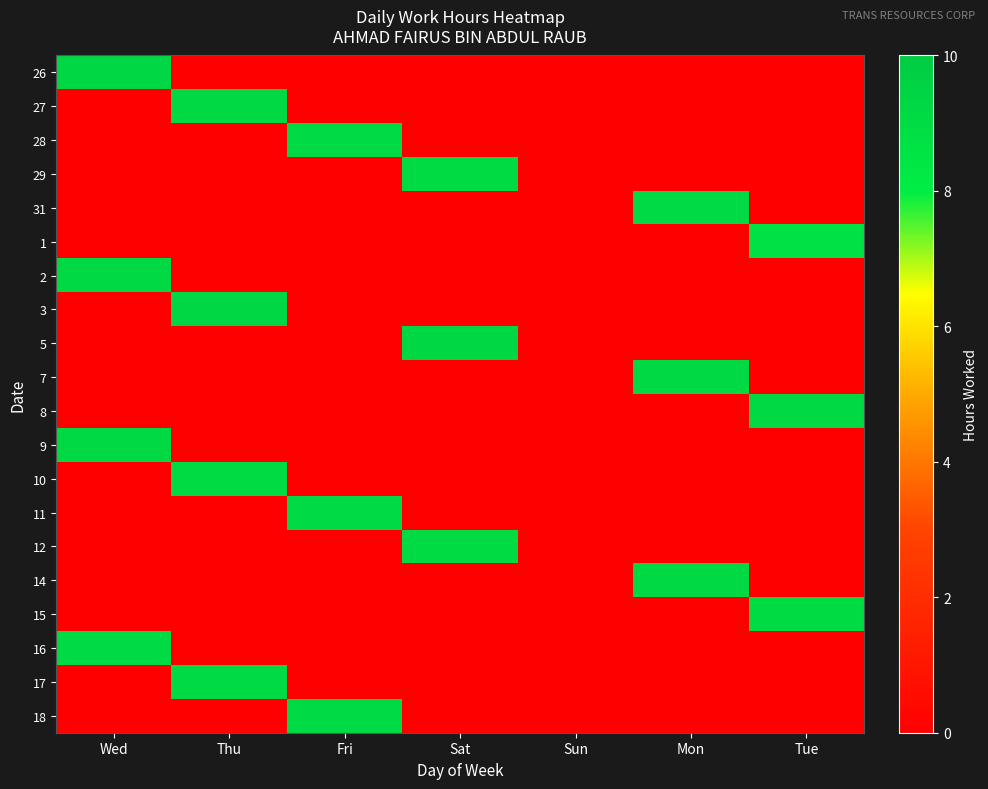

Rank the series by their maximum value, from highest to lowest.

5, 26, 3, 27, 7, 9, 14, 2, 8, 31, 17, 18, 11, 16, 28, 10, 15, 12, 29, 1